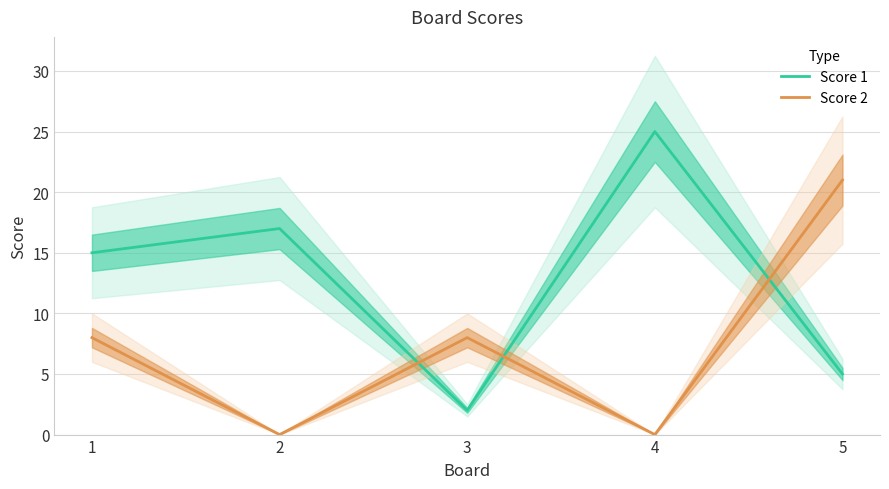

Which category has the lowest value in the Score 1 series?

3